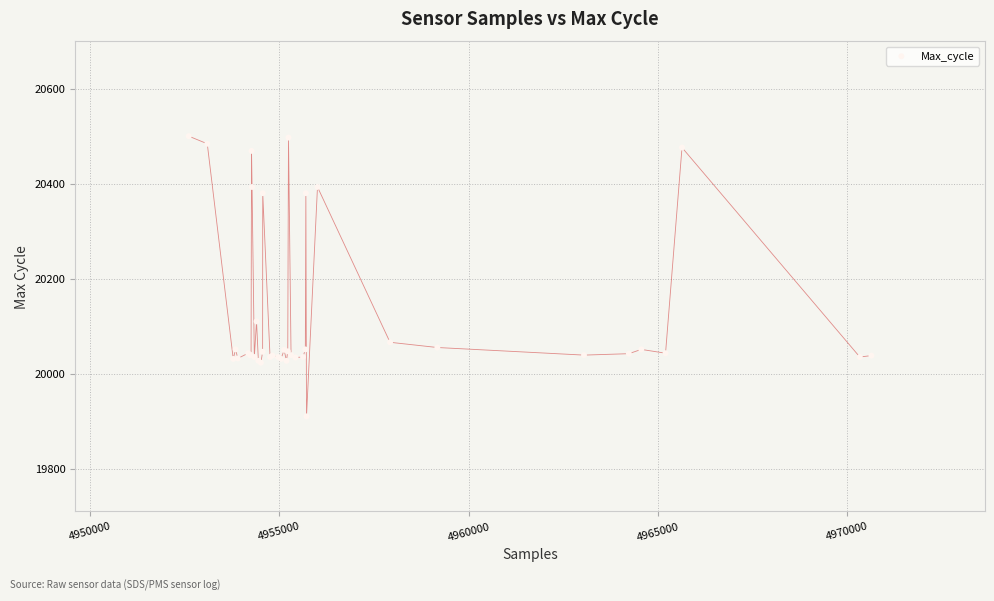

What Y value in the scatter plot is closest to 20205?

20110